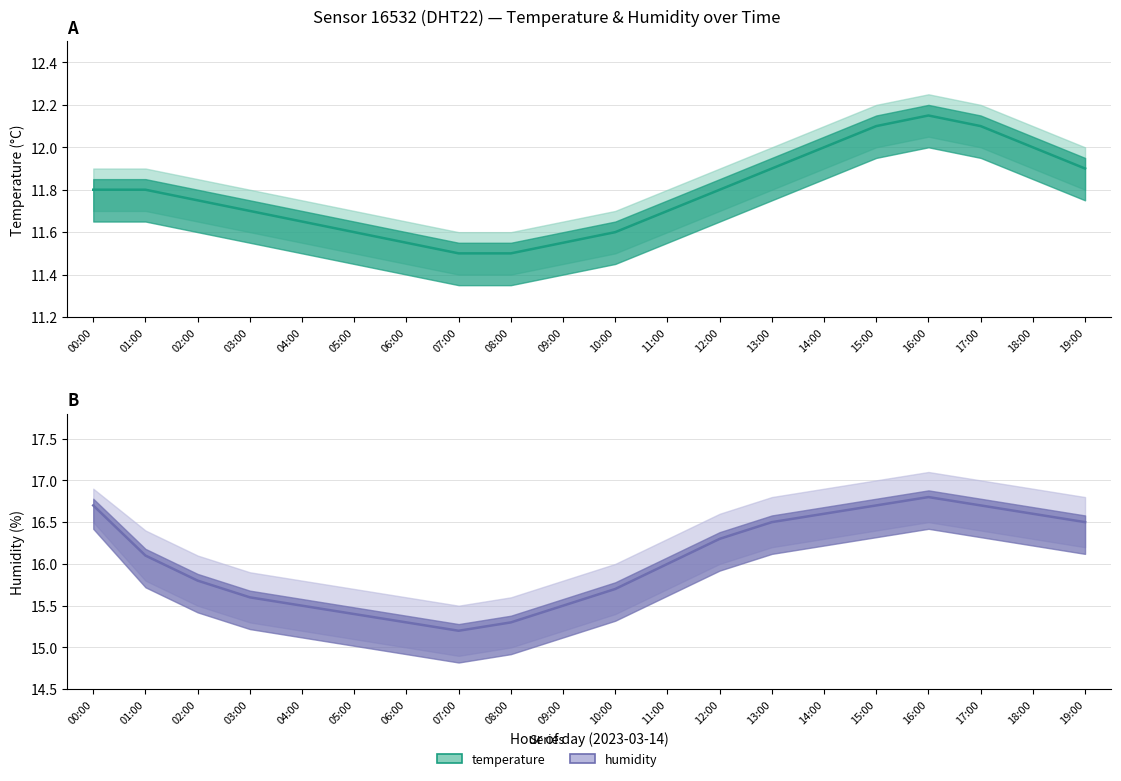

Which series has the widest spread of values?

humidity